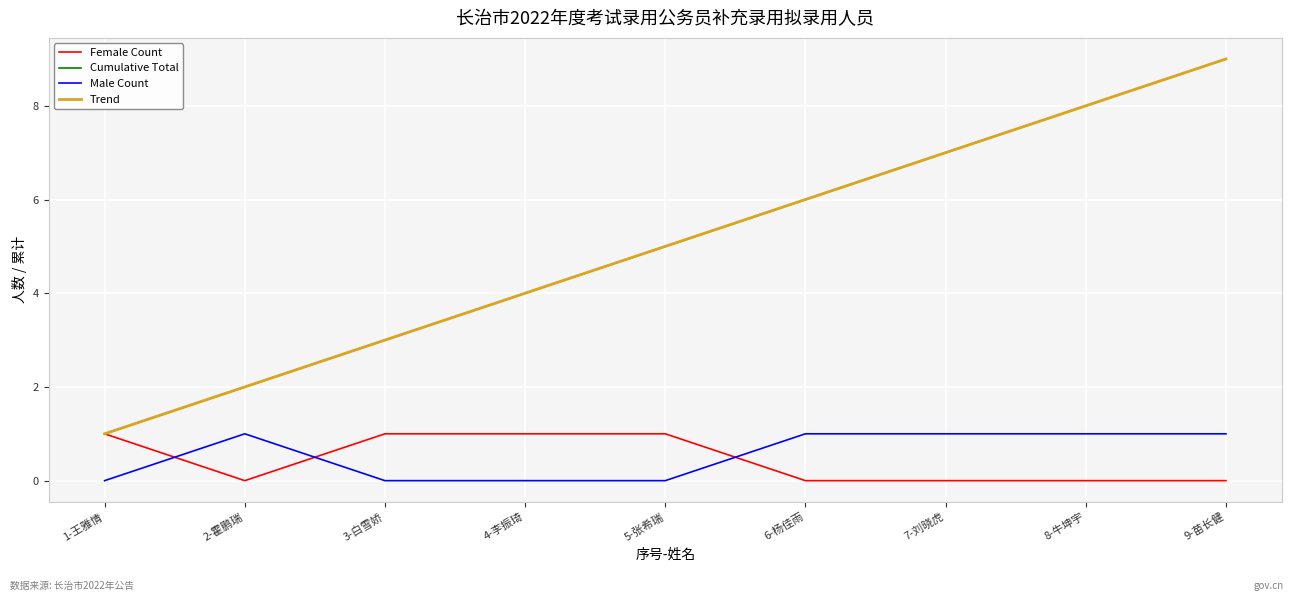

What is the maximum value shown in the chart?

9.0